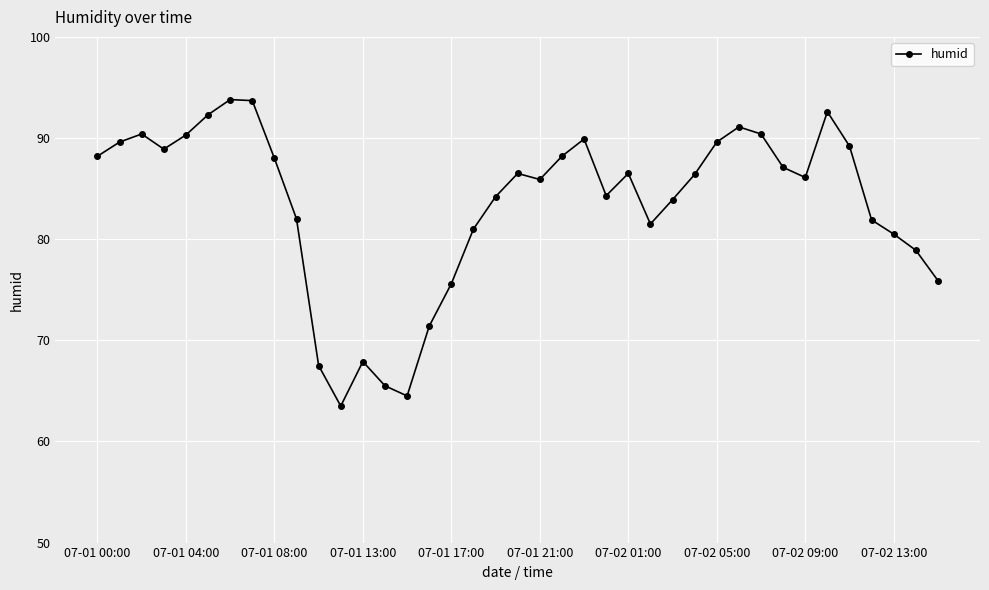

What is the difference between the maximum and minimum values?

30.3